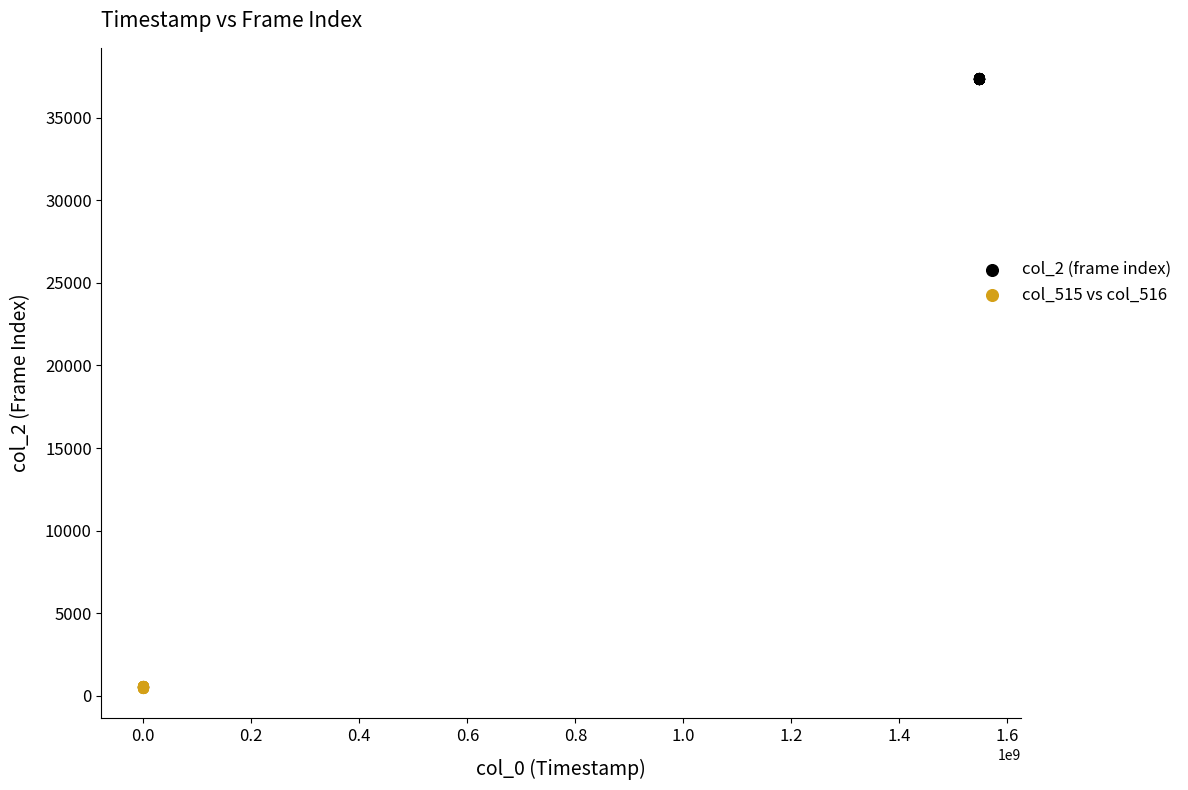

Which series reaches the maximum Y coordinate?

col_2 (frame index)